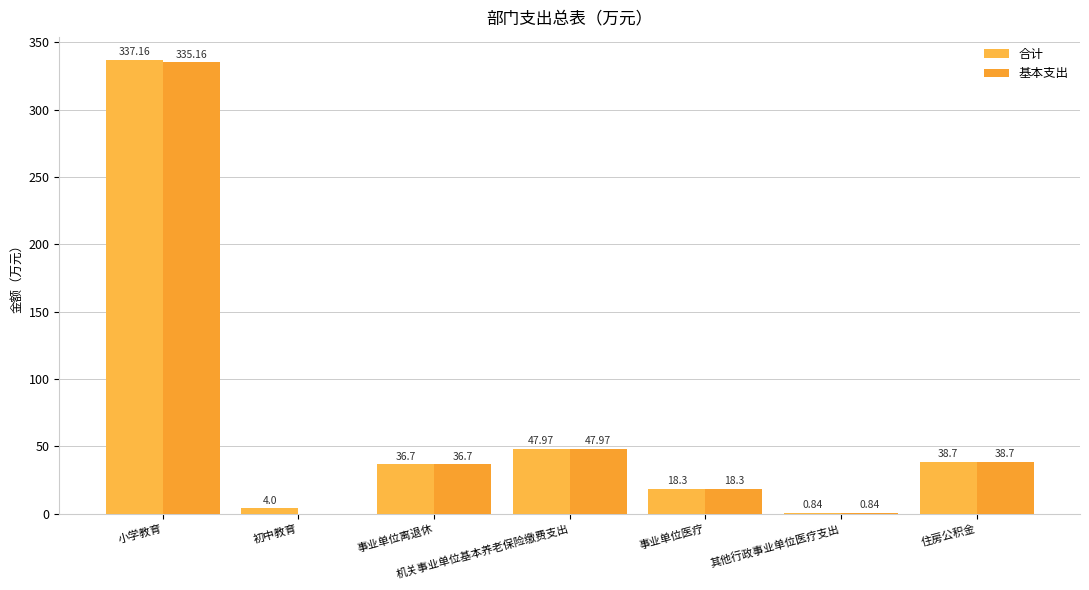

Does the chart contain stacked bars?

No